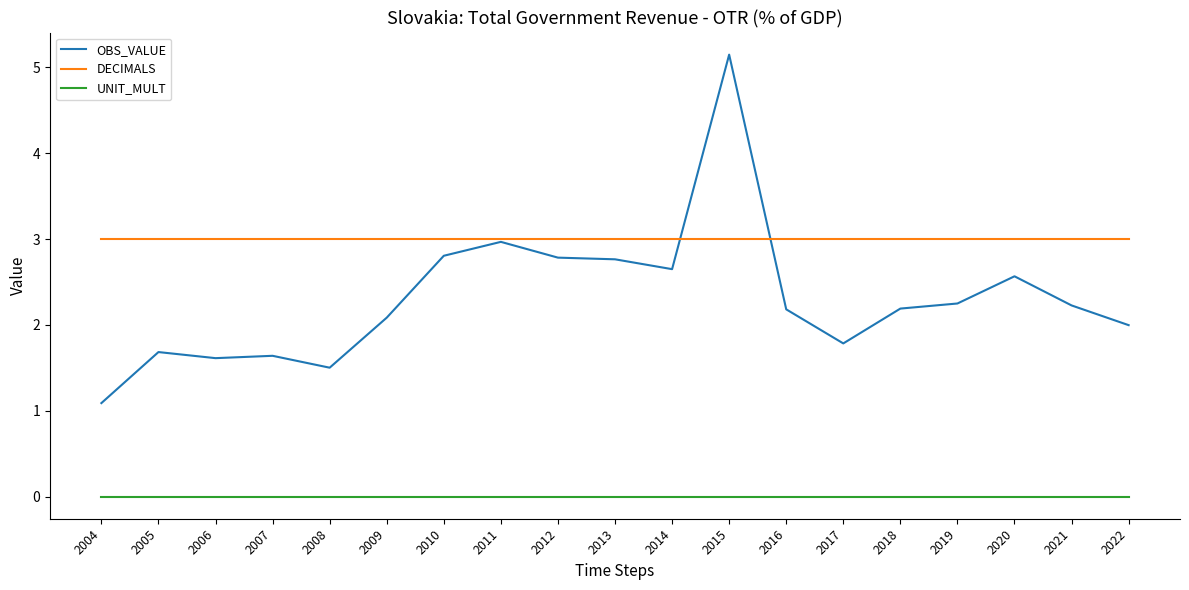

At which label does OBS_VALUE reach its minimum?

2004